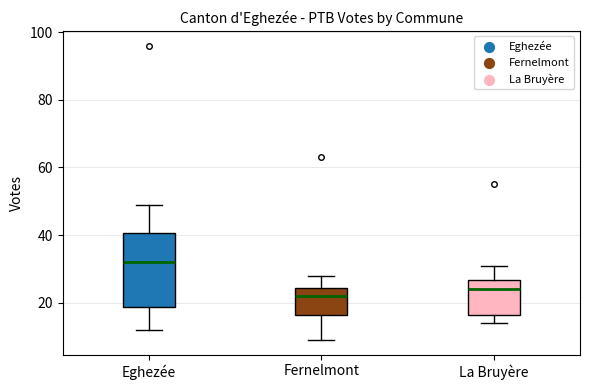

Where does the upper whisker of the box for Eghezée end on the y-axis? The values are not printed on the chart, so give them approximately, as read against the axis.

50